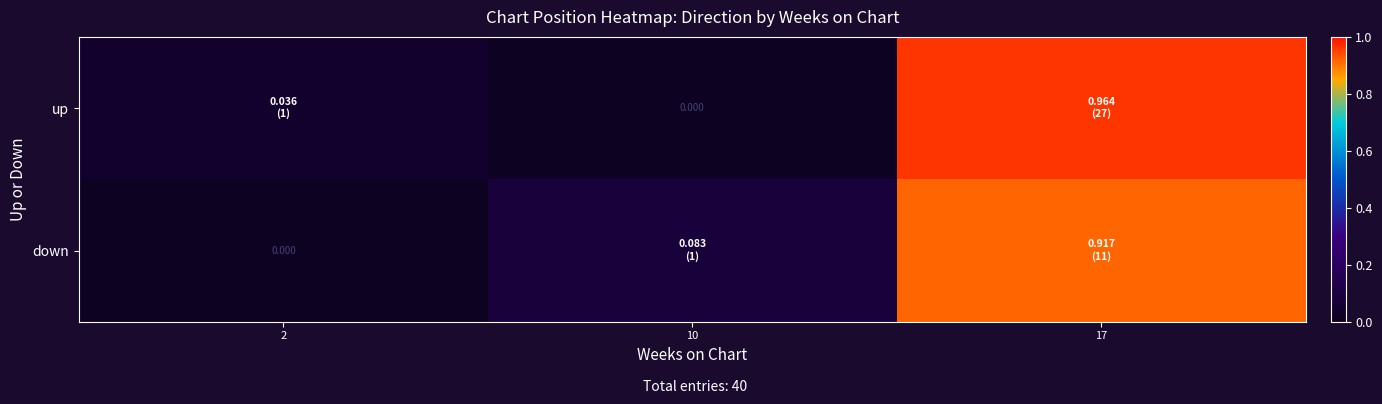

Between 2 and 17, which is larger?

17